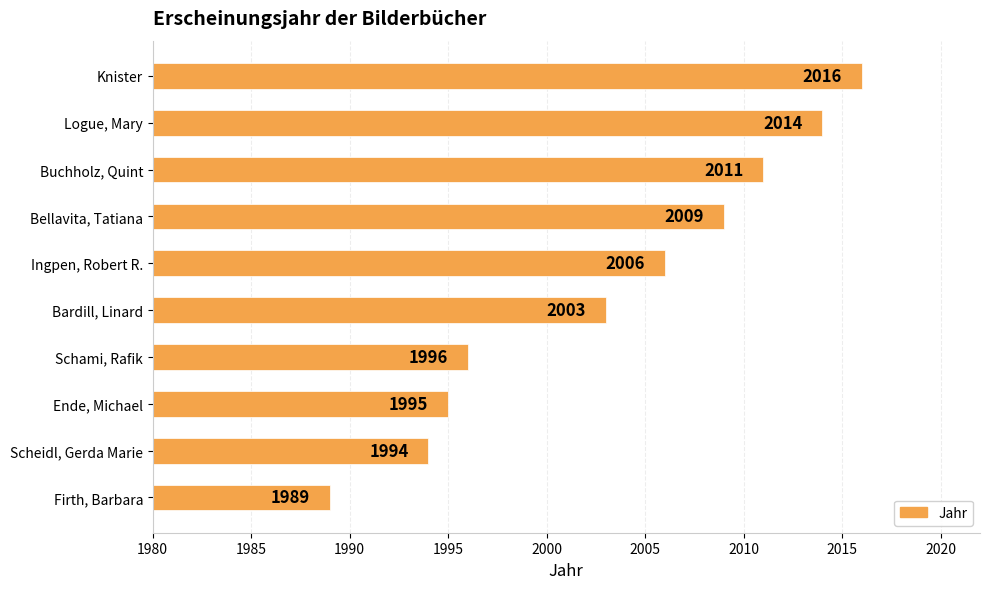

What is the ratio of the value at Ingpen, Robert R. to the value at Scheidl, Gerda Marie?

1.0